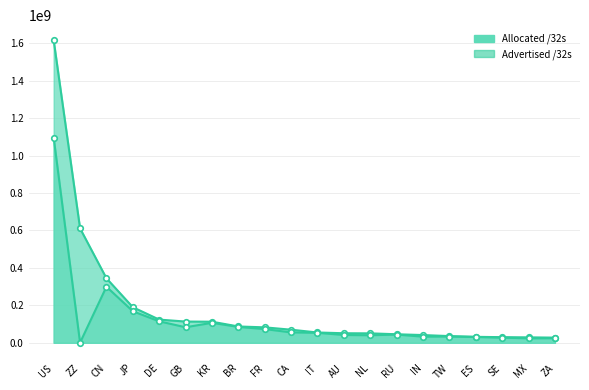

List the series in order of their peak value, highest first.

Allocated /32s line, Advertised /32s line